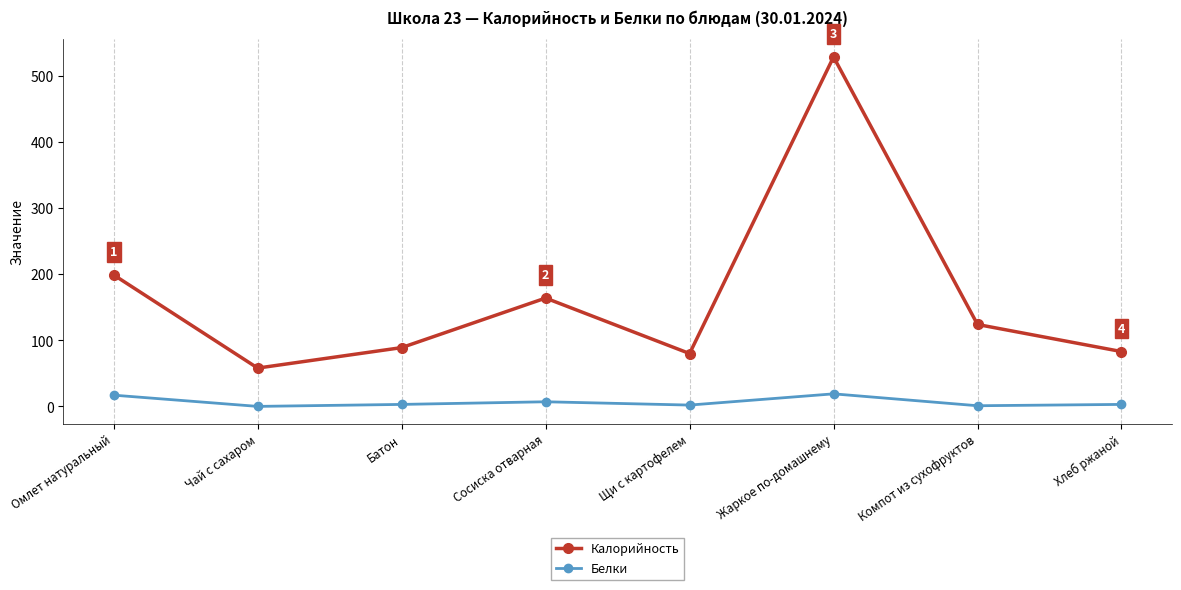

Between Сосиска отварная and Щи с картофелем, which series saw the biggest shift?

Калорийность